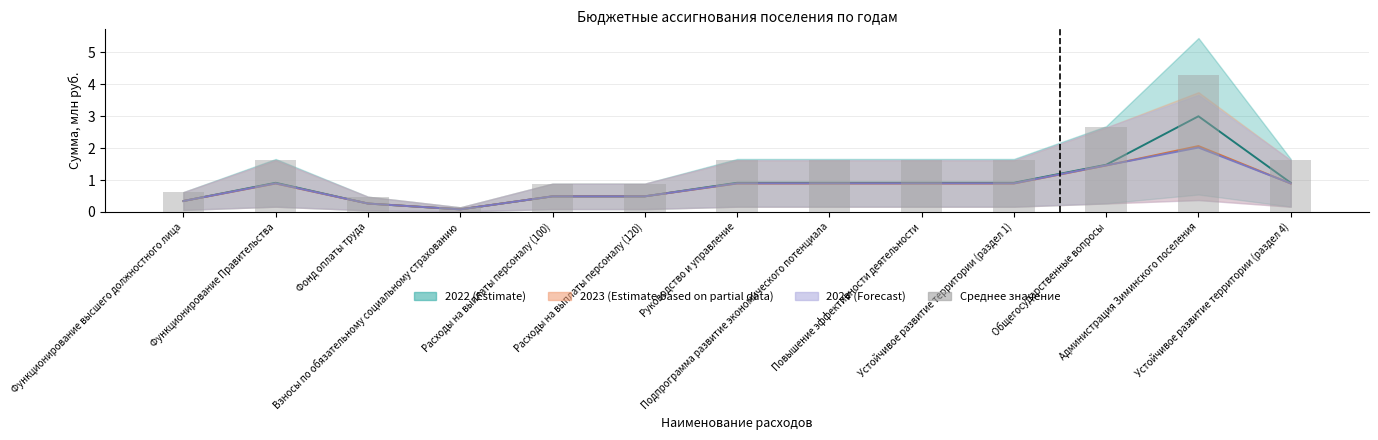

How many bars are there in total?

13